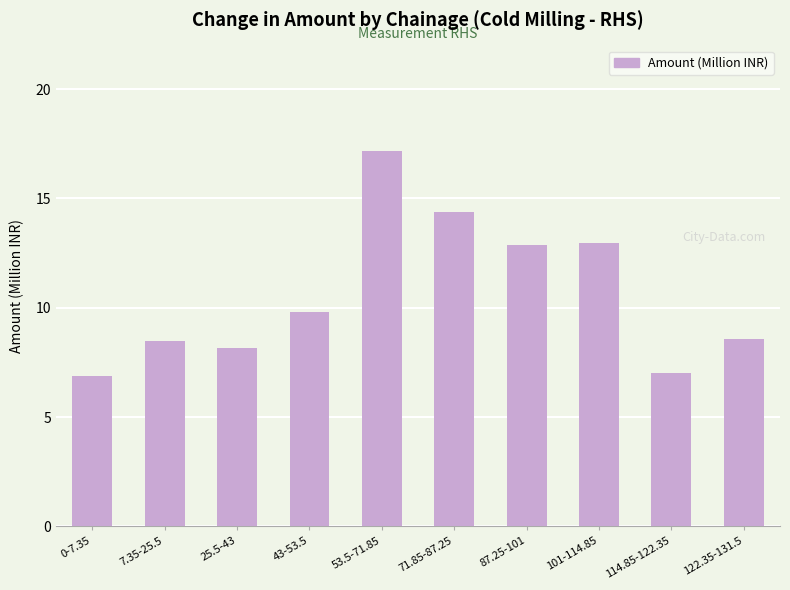

Where does the data first go above 9?

43-53.5